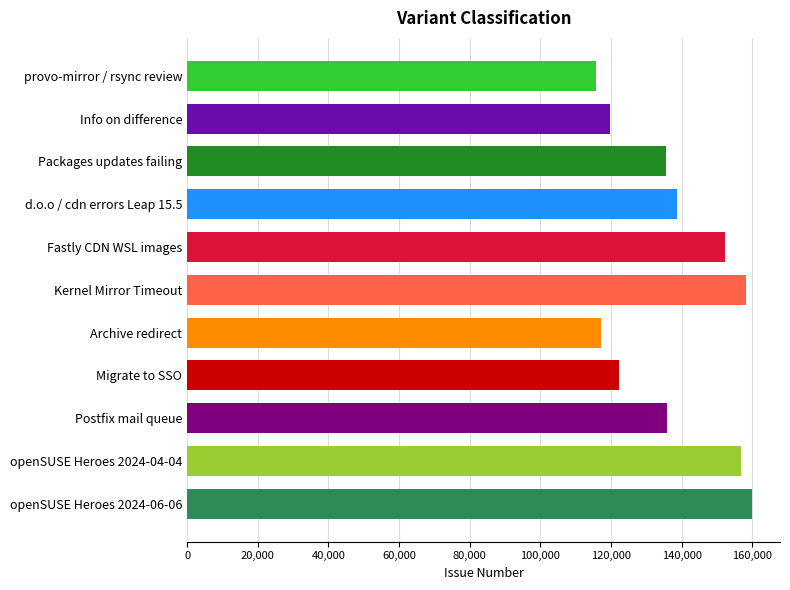

What is the difference between the values at Migrate to SSO and d.o.o / cdn errors Leap 15.5?

16537